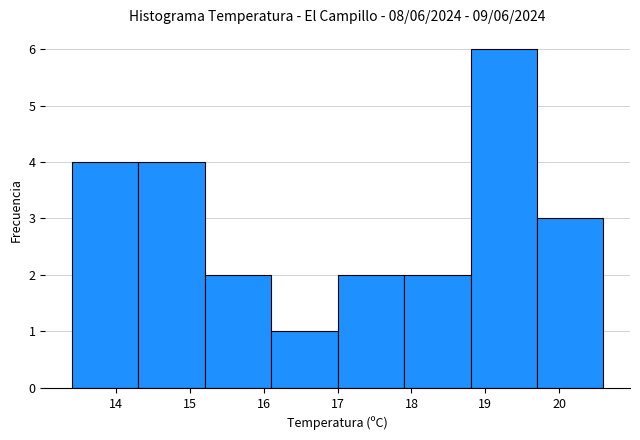

Which range on the x-axis has the tallest bar?

18.8 to 19.7